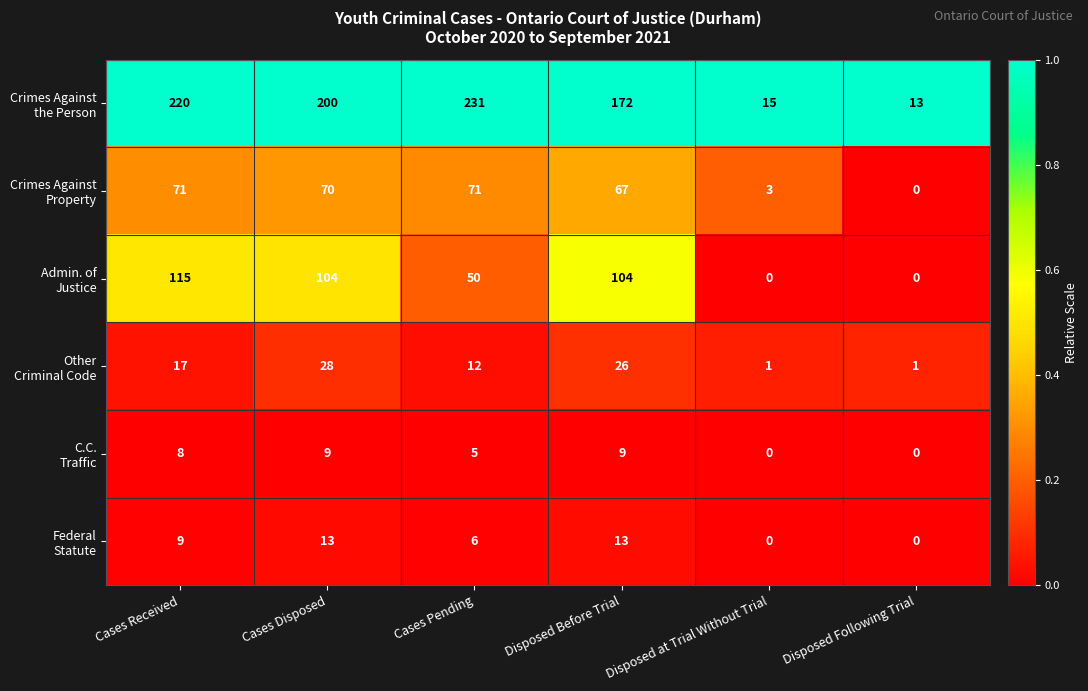

At which category is the sum across all series the highest?

Cases Received